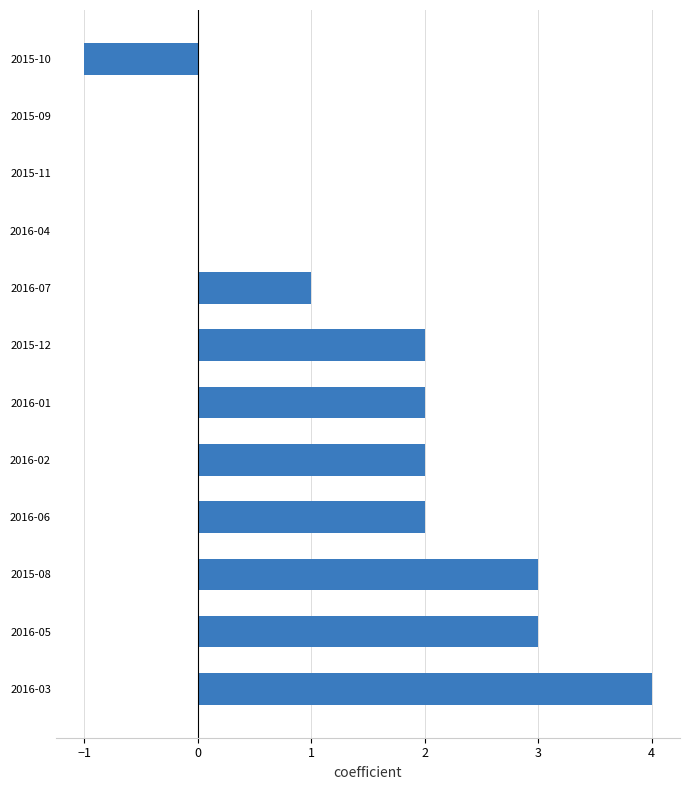

What is the change in value from 2016-03 to 2015-09?

-4